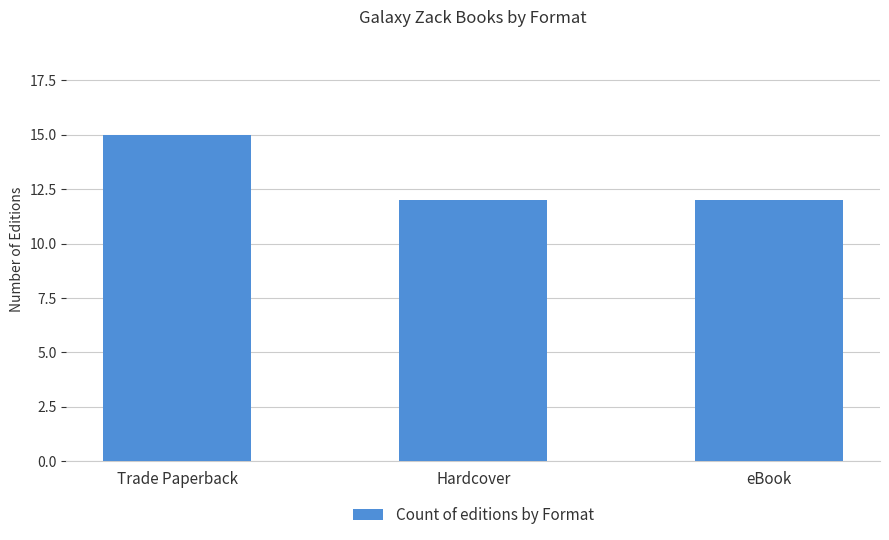

What value does the data have at eBook?

12